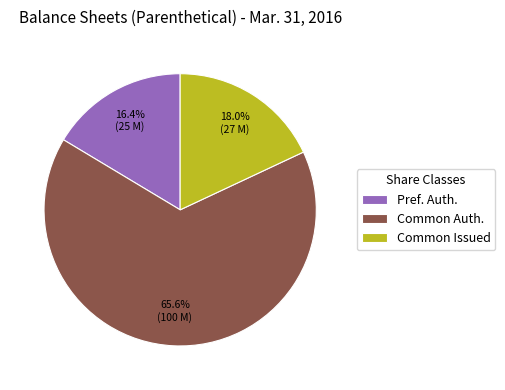

What is the largest slice in the pie chart?

Common Auth.